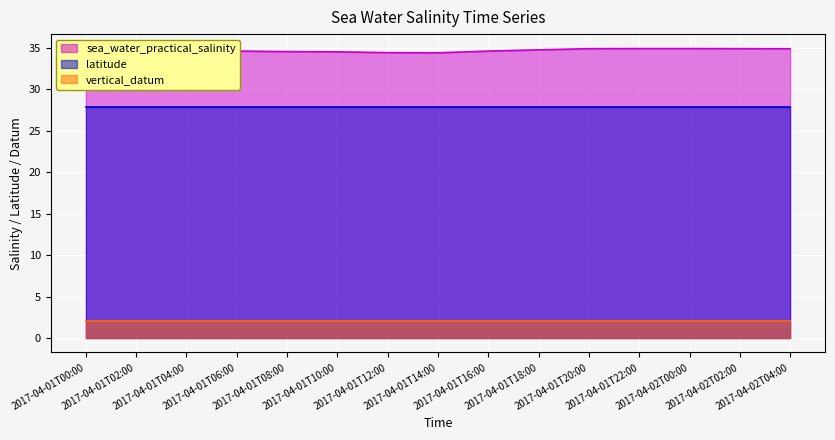

Is the value of latitude at 2017-04-02T04:00 greater than the value of sea_water_practical_salinity at 2017-04-01T16:00?

No